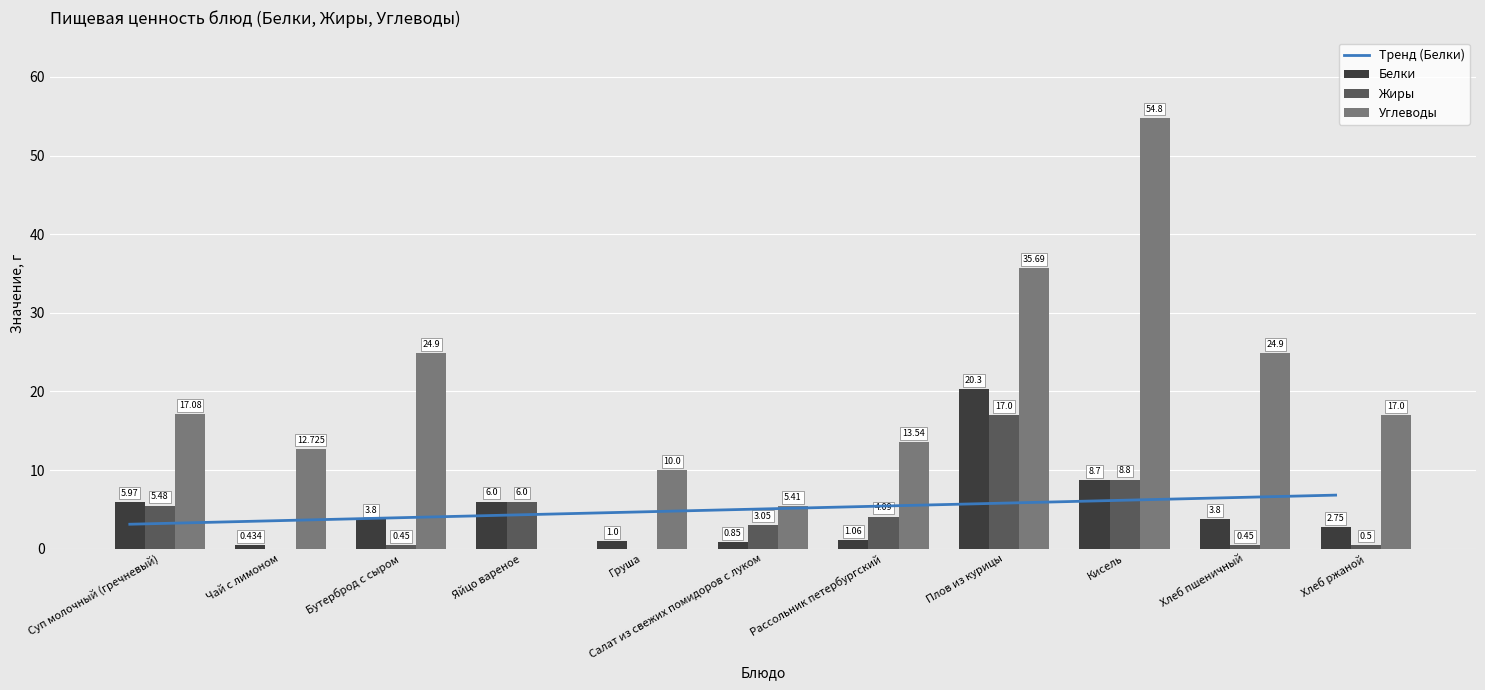

How many bars are there in each group?

3